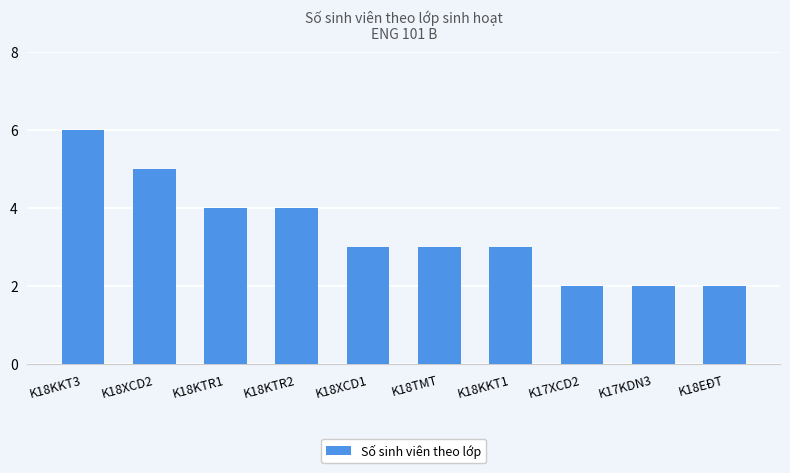

What is the change in value from K18KKT1 to K17XCD2?

-1